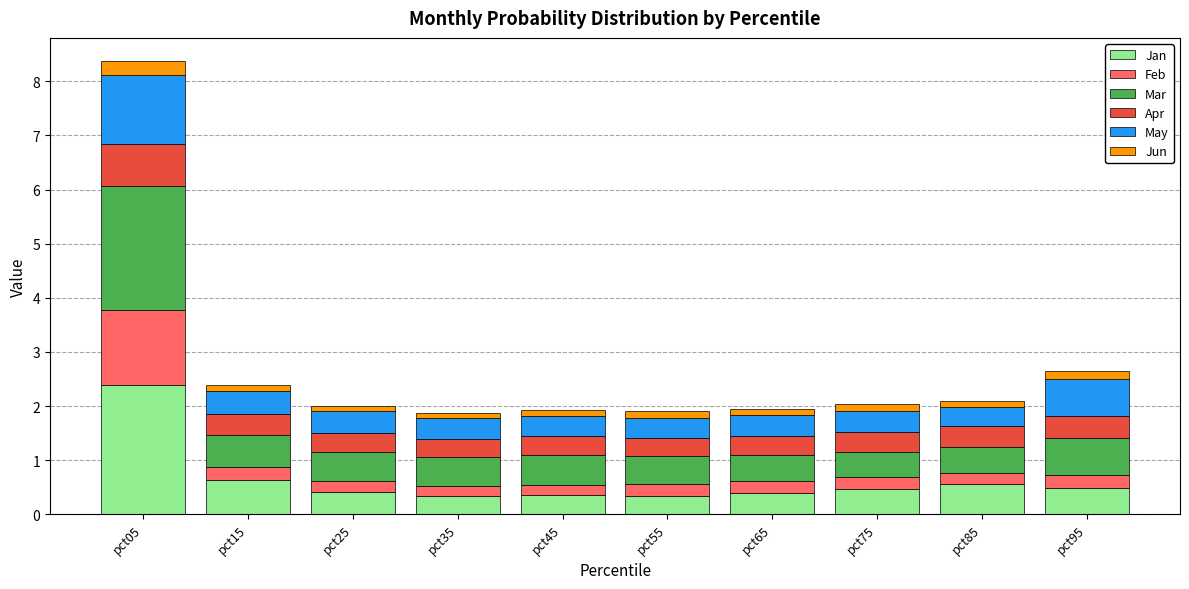

Which category has the highest value in the Jan series?

pct05